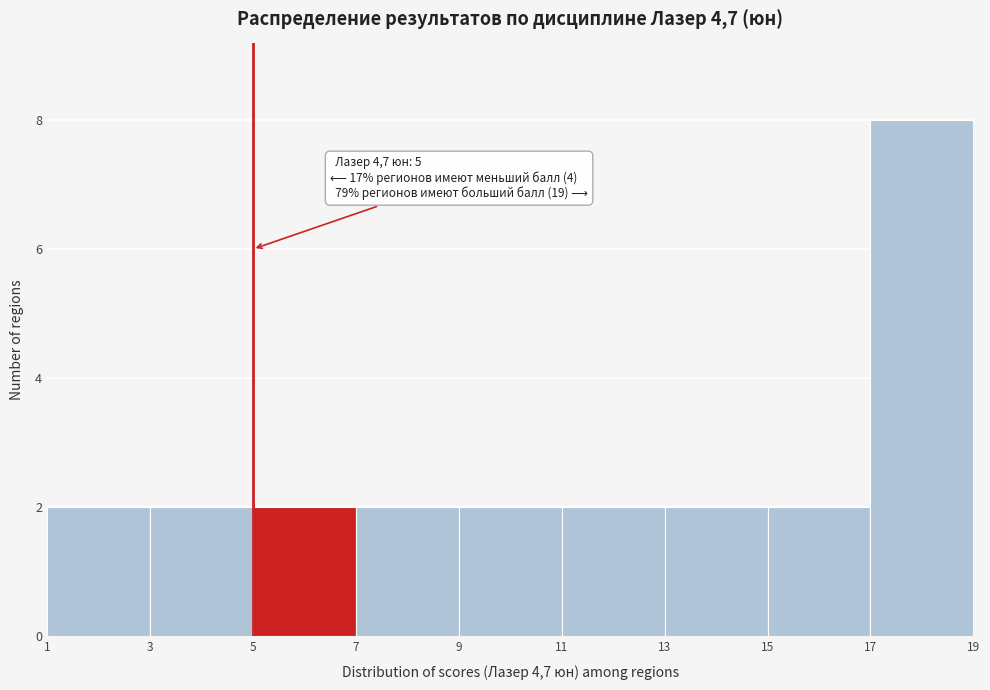

Which range on the x-axis has the tallest bar?

17 to 19